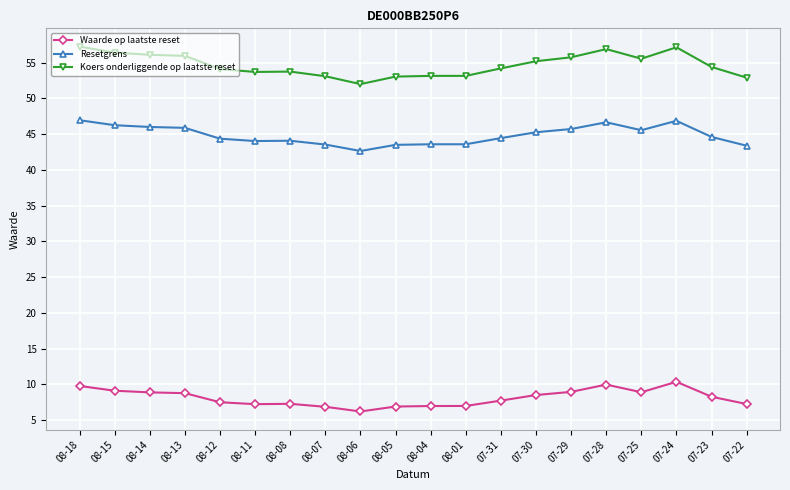

True or false: Waarde op laatste reset has more than 1 points higher than both neighbors.

True